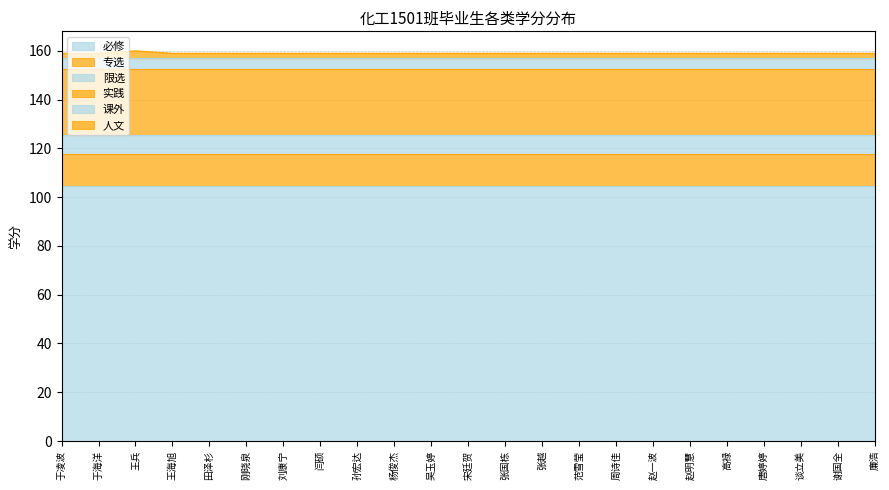

Count the number of categories in the chart.

23